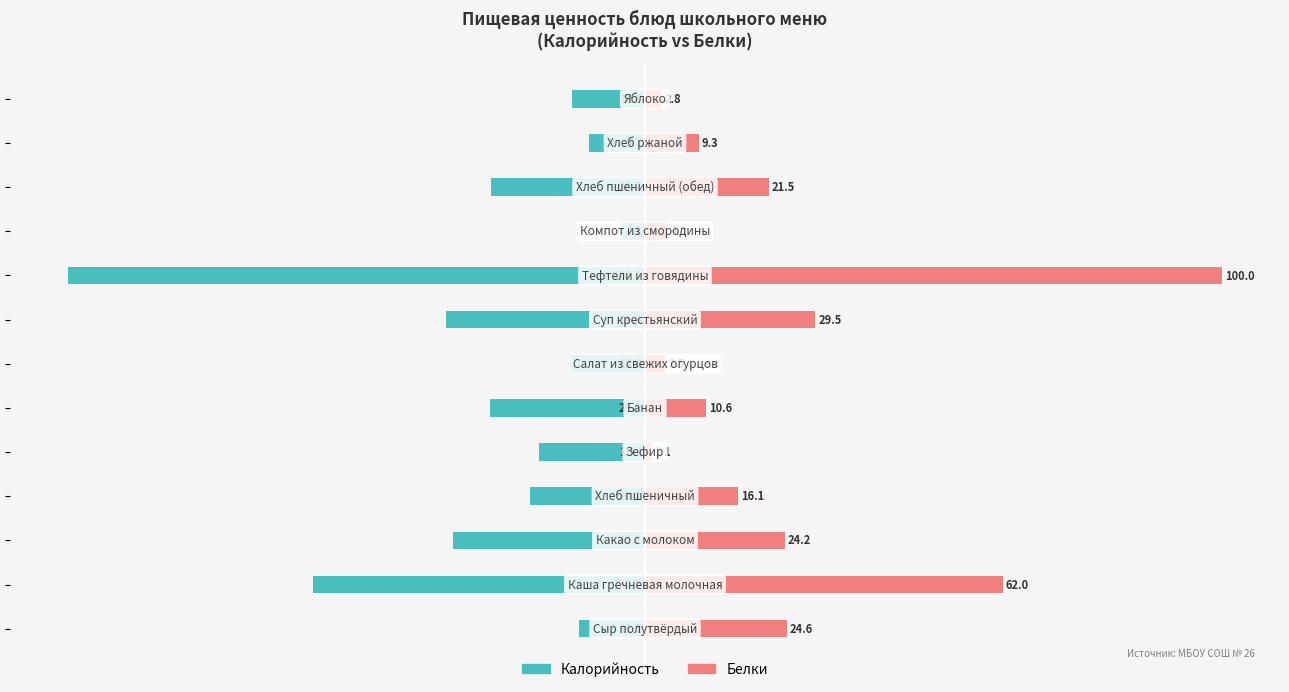

What is the average value of the Белки series?

23.8